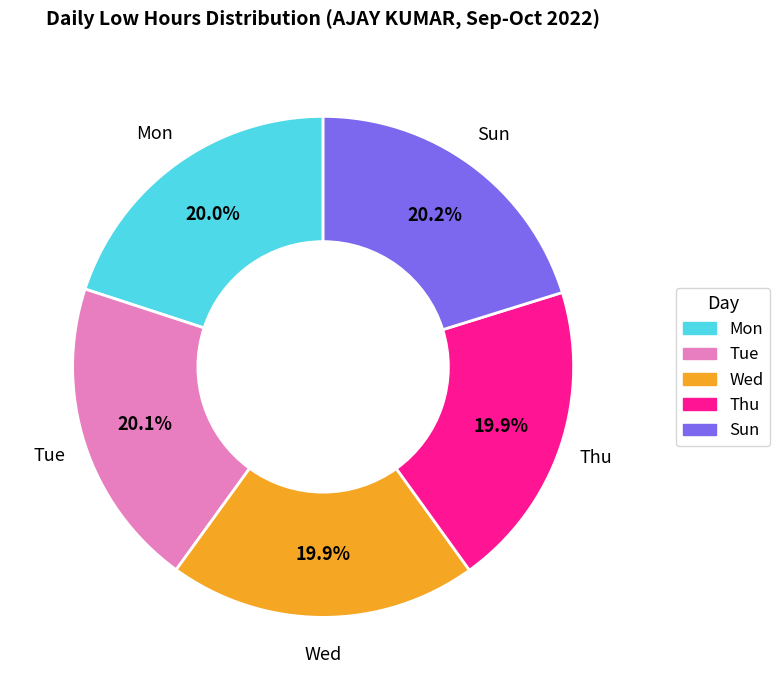

What is the ratio of the value at Mon to the value at Wed?

1.0